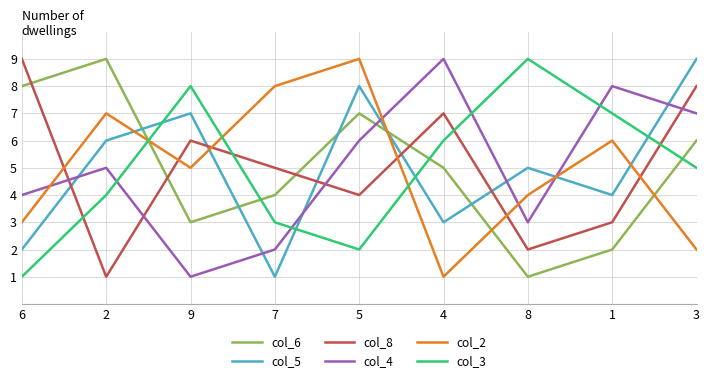

Reading left to right, transcribe all the data shown in this chart.

col_6: 8	9	3	4	7	5	1	2	6
col_5: 2	6	7	1	8	3	5	4	9
col_8: 9	1	6	5	4	7	2	3	8
col_4: 4	5	1	2	6	9	3	8	7
col_2: 3	7	5	8	9	1	4	6	2
col_3: 1	4	8	3	2	6	9	7	5